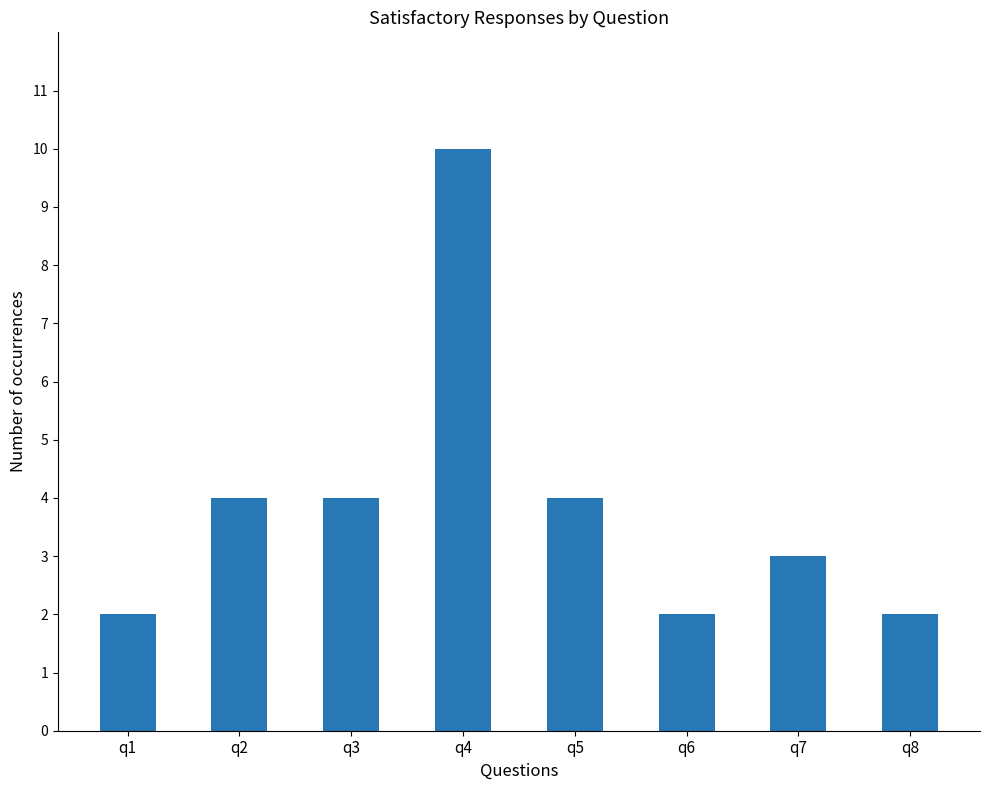

The value at q8 is 2. True or false?

True